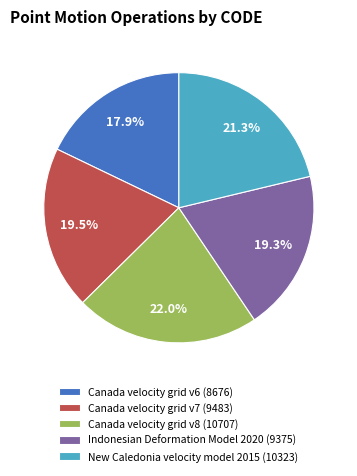

What portion of the pie excludes Canada velocity grid v6?

82.1%